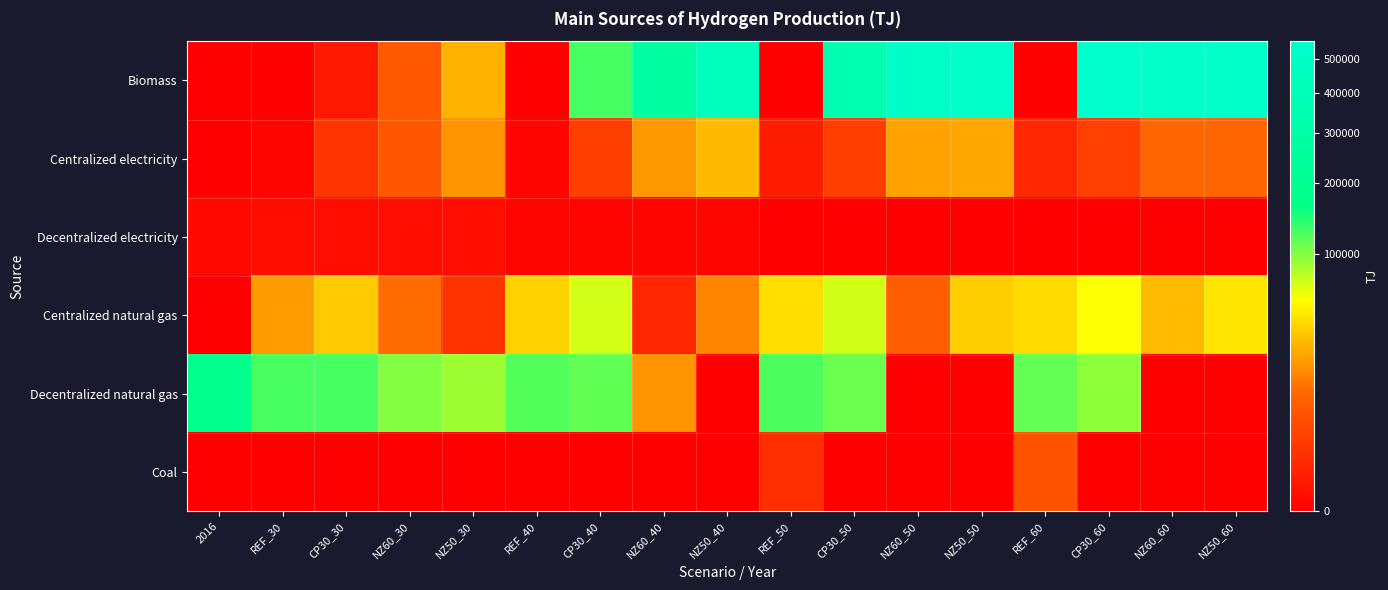

At how many categories does at least one series exceed 146529?

9